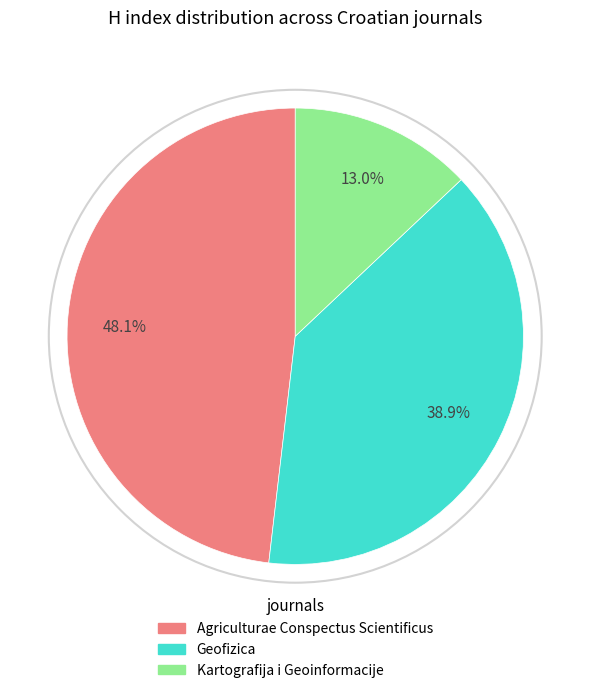

What is the smallest slice in the pie chart?

Kartografija i Geoinformacije